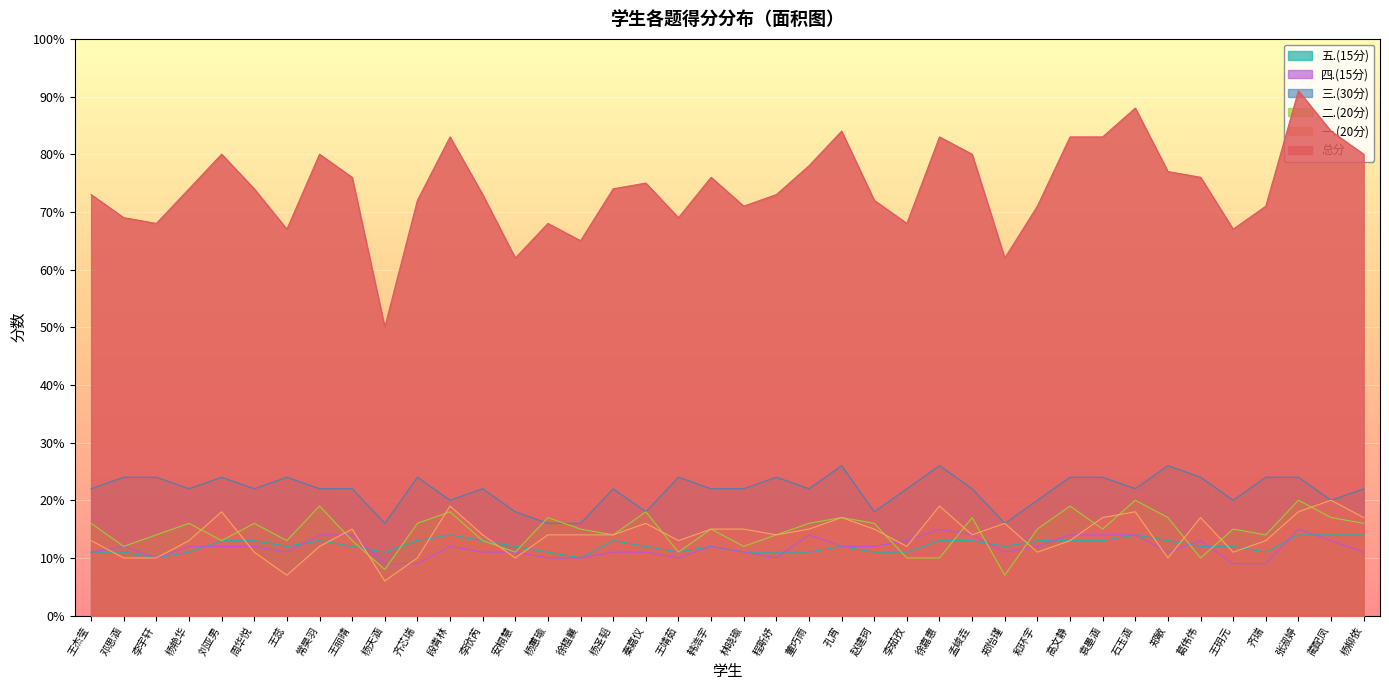

Reading left to right, what are all the values shown in this chart?

总分: 王杰莹=73	邓思涵=69	李宇轩=68	杨艳华=74	刘亚男=80	周华悦=74	王蕊=67	常昊羽=80	王丽晴=76	杨天涵=50	齐芯瑞=72	段青林=83	李欣芮=73	安桐慧=62	杨蕙瑜=68	徐楹襄=65	杨圣韬=74	秦嘉仪=75	王靖茹=69	韩浩宇=76	林晓瑜=71	程斯妤=73	董巧雨=78	孔宵=84	赵建珂=72	李茹孜=68	徐嘉惠=83	孟峻垚=80	郑怡瑾=62	和环宇=71	高文静=83	袁墨涵=83	石玉涵=88	郑敏=77	葛伟伟=76	王玥元=67	齐瑞=71	张淑婷=91	蔺配凤=84	杨柳依=80
一.(20分): 王杰莹=13	邓思涵=10	李宇轩=10	杨艳华=13	刘亚男=18	周华悦=11	王蕊=7	常昊羽=12	王丽晴=15	杨天涵=6	齐芯瑞=10	段青林=19	李欣芮=14	安桐慧=10	杨蕙瑜=14	徐楹襄=14	杨圣韬=14	秦嘉仪=16	王靖茹=13	韩浩宇=15	林晓瑜=15	程斯妤=14	董巧雨=15	孔宵=17	赵建珂=15	李茹孜=12	徐嘉惠=19	孟峻垚=14	郑怡瑾=16	和环宇=11	高文静=13	袁墨涵=17	石玉涵=18	郑敏=10	葛伟伟=17	王玥元=11	齐瑞=13	张淑婷=18	蔺配凤=20	杨柳依=17
二.(20分): 王杰莹=16	邓思涵=12	李宇轩=14	杨艳华=16	刘亚男=13	周华悦=16	王蕊=13	常昊羽=19	王丽晴=13	杨天涵=8	齐芯瑞=16	段青林=18	李欣芮=13	安桐慧=11	杨蕙瑜=17	徐楹襄=15	杨圣韬=14	秦嘉仪=18	王靖茹=11	韩浩宇=15	林晓瑜=12	程斯妤=14	董巧雨=16	孔宵=17	赵建珂=16	李茹孜=10	徐嘉惠=10	孟峻垚=17	郑怡瑾=7	和环宇=15	高文静=19	袁墨涵=15	石玉涵=20	郑敏=17	葛伟伟=10	王玥元=15	齐瑞=14	张淑婷=20	蔺配凤=17	杨柳依=16
三.(30分): 王杰莹=22	邓思涵=24	李宇轩=24	杨艳华=22	刘亚男=24	周华悦=22	王蕊=24	常昊羽=22	王丽晴=22	杨天涵=16	齐芯瑞=24	段青林=20	李欣芮=22	安桐慧=18	杨蕙瑜=16	徐楹襄=16	杨圣韬=22	秦嘉仪=18	王靖茹=24	韩浩宇=22	林晓瑜=22	程斯妤=24	董巧雨=22	孔宵=26	赵建珂=18	李茹孜=22	徐嘉惠=26	孟峻垚=22	郑怡瑾=16	和环宇=20	高文静=24	袁墨涵=24	石玉涵=22	郑敏=26	葛伟伟=24	王玥元=20	齐瑞=24	张淑婷=24	蔺配凤=20	杨柳依=22
四.(15分): 王杰莹=11	邓思涵=12	李宇轩=10	杨艳华=12	刘亚男=12	周华悦=12	王蕊=11	常昊羽=14	王丽晴=14	杨天涵=9	齐芯瑞=9	段青林=12	李欣芮=11	安桐慧=11	杨蕙瑜=10	徐楹襄=10	杨圣韬=11	秦嘉仪=11	王靖茹=10	韩浩宇=12	林晓瑜=11	程斯妤=10	董巧雨=14	孔宵=12	赵建珂=12	李茹孜=13	徐嘉惠=15	孟峻垚=14	郑怡瑾=11	和环宇=12	高文静=14	袁墨涵=14	石玉涵=14	郑敏=11	葛伟伟=13	王玥元=9	齐瑞=9	张淑婷=15	蔺配凤=13	杨柳依=11
五.(15分): 王杰莹=11	邓思涵=11	李宇轩=10	杨艳华=11	刘亚男=13	周华悦=13	王蕊=12	常昊羽=13	王丽晴=12	杨天涵=11	齐芯瑞=13	段青林=14	李欣芮=13	安桐慧=12	杨蕙瑜=11	徐楹襄=10	杨圣韬=13	秦嘉仪=12	王靖茹=11	韩浩宇=12	林晓瑜=11	程斯妤=11	董巧雨=11	孔宵=12	赵建珂=11	李茹孜=11	徐嘉惠=13	孟峻垚=13	郑怡瑾=12	和环宇=13	高文静=13	袁墨涵=13	石玉涵=14	郑敏=13	葛伟伟=12	王玥元=12	齐瑞=11	张淑婷=14	蔺配凤=14	杨柳依=14